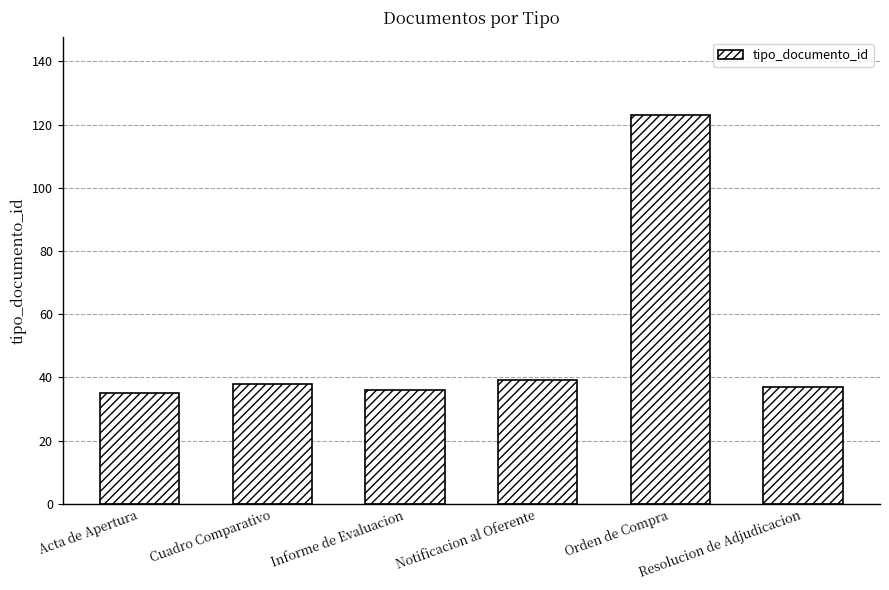

What is the label of the 1st bar from the left?

Acta de Apertura